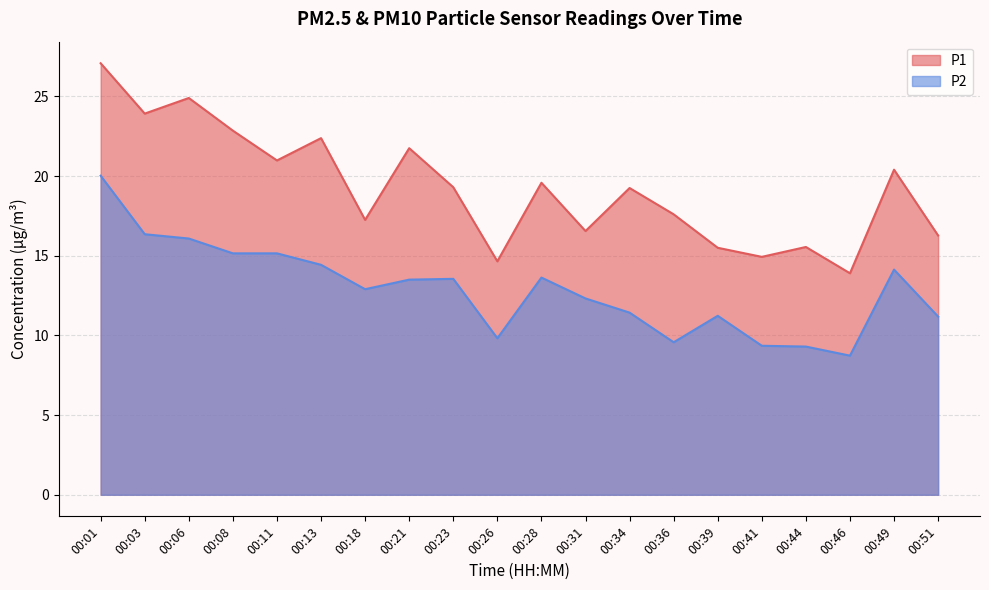

The P2 series shows 2.0 at 00:26. True or false?

False